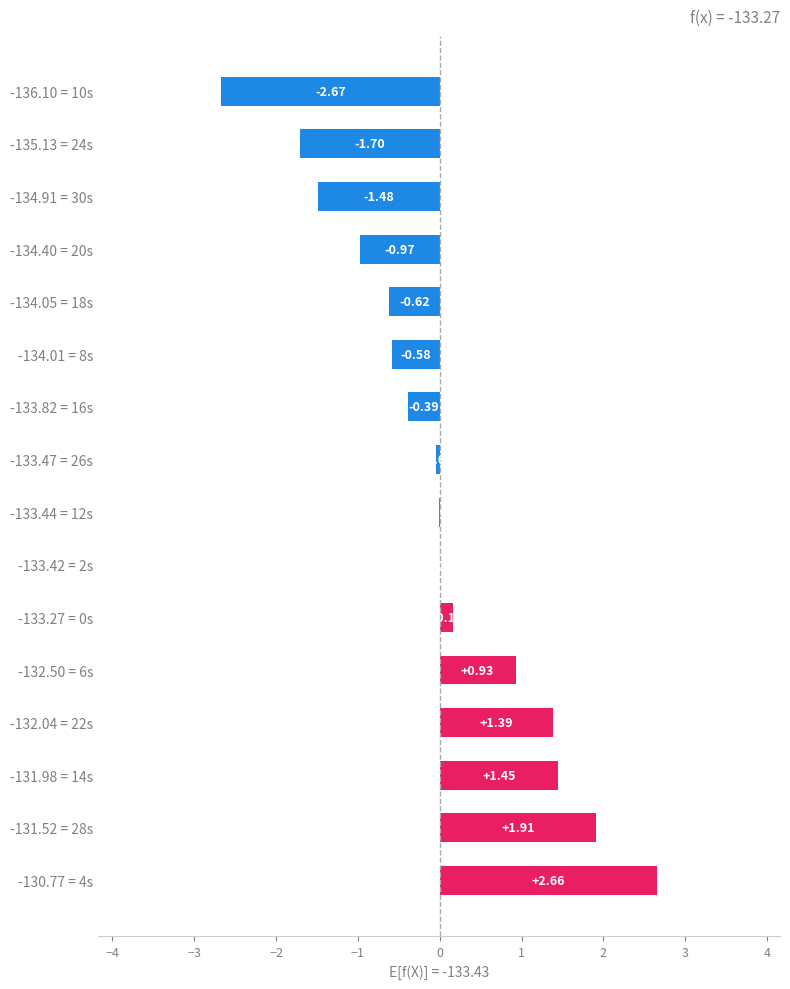

What is the change in value from -136.10 = 10s to -133.42 = 2s?

+2.7